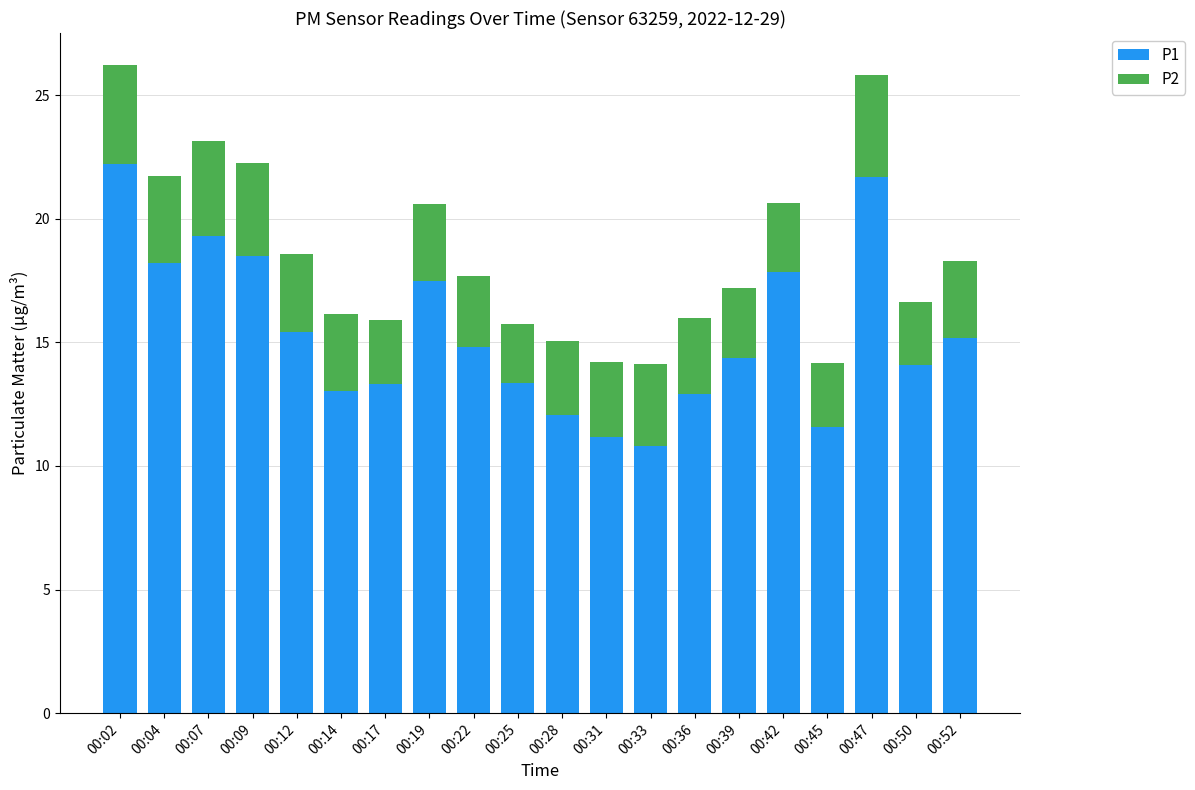

What are all the series names shown in the legend?

P1, P2